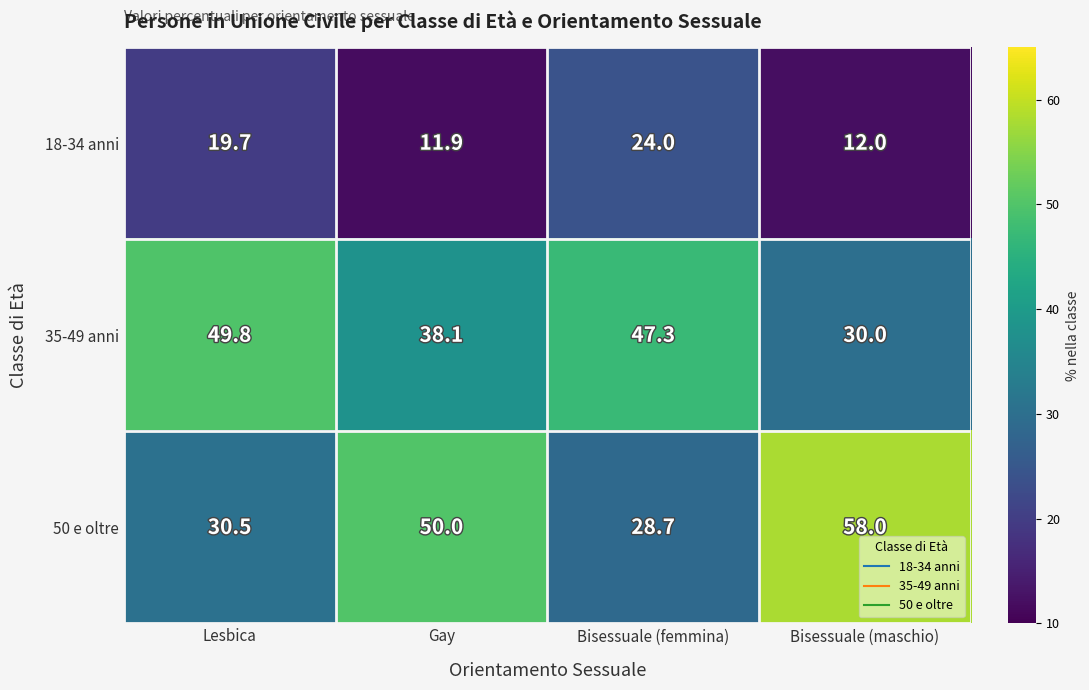

The 18-34 anni series shows 19.7 at Lesbica. True or false?

True